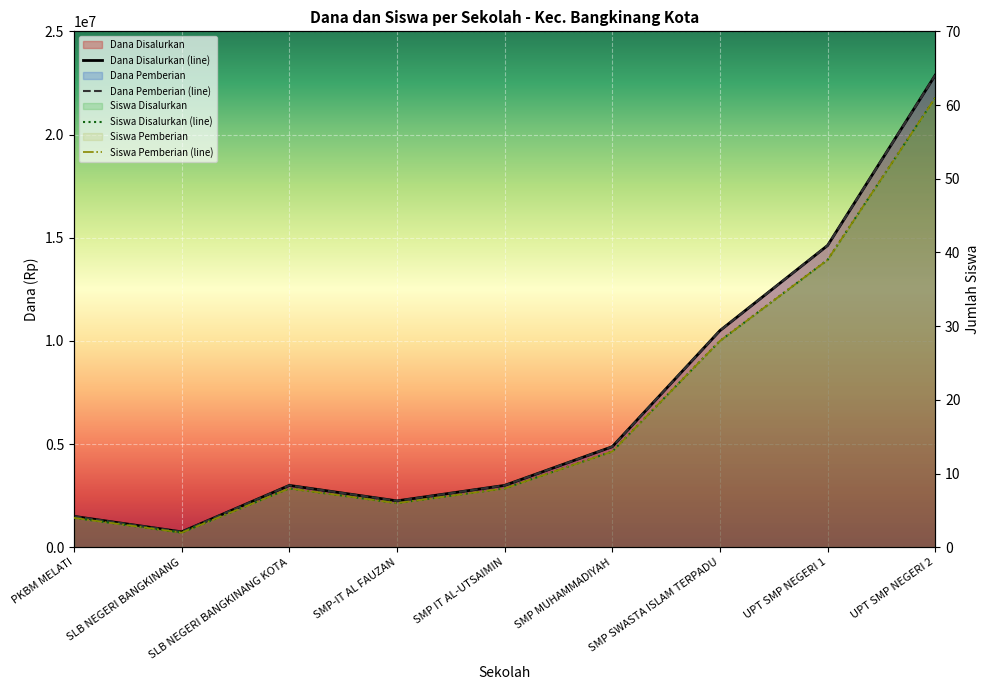

The value of Siswa Disalurkan at SMP-IT AL FAUZAN is 2. True or false?

False